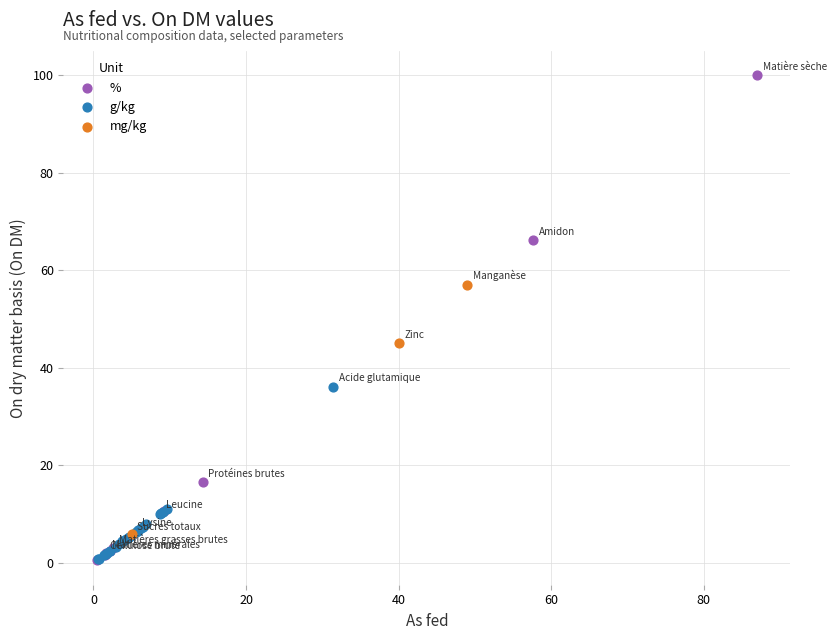

Which series has the widest spread of Y values?

%